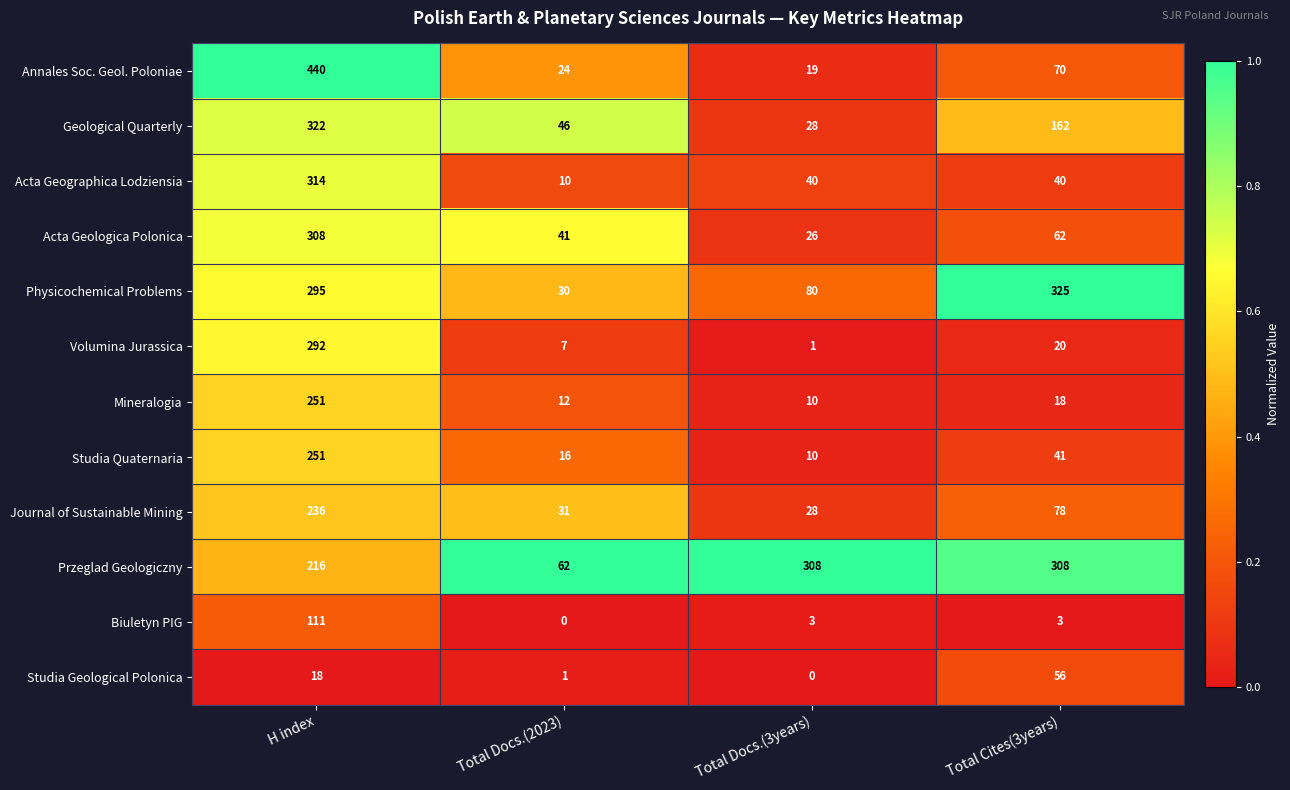

What is the spread (max minus min) of values at Total Docs.(2023)?

62